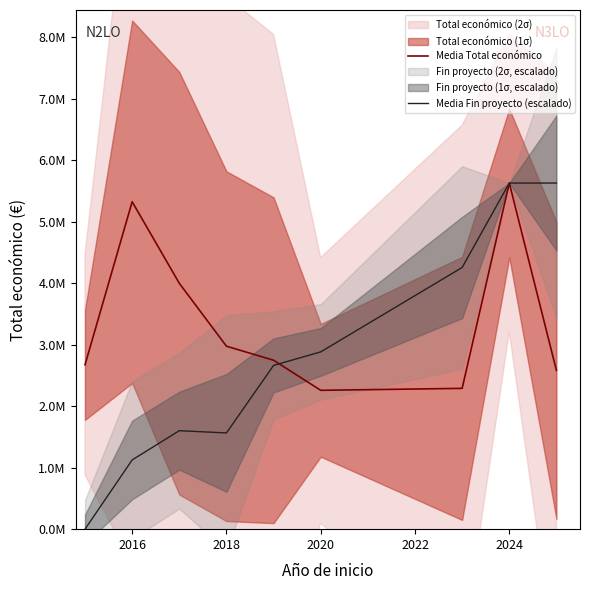

True or false: Media Fin proyecto (escalado) has a value of 2523130.4 at 2024.

False